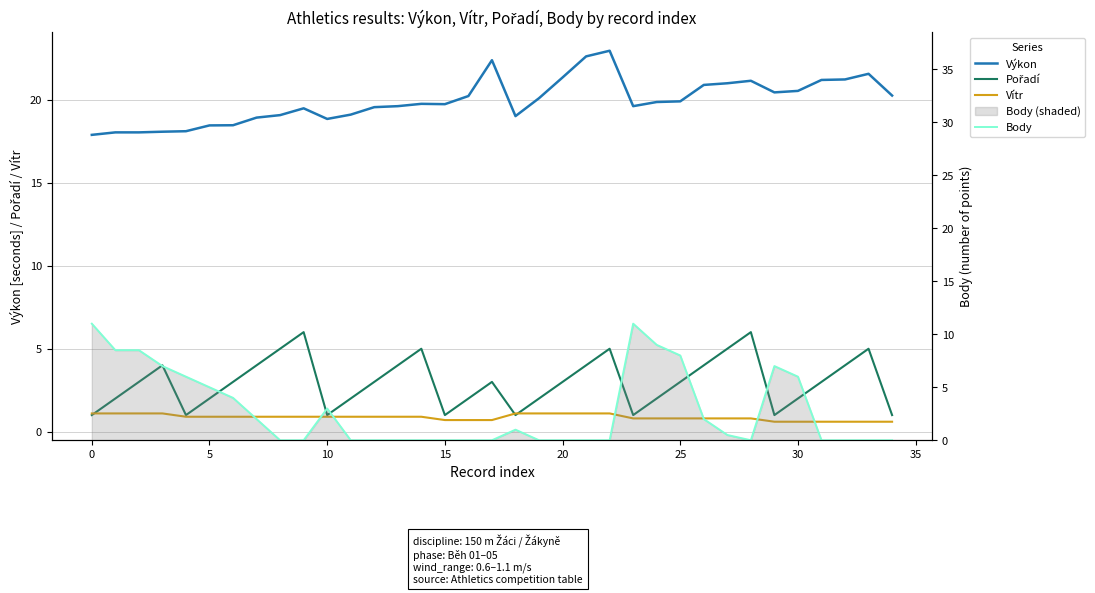

Is the value of Body at 34 greater than the value of Vítr at 21?

No